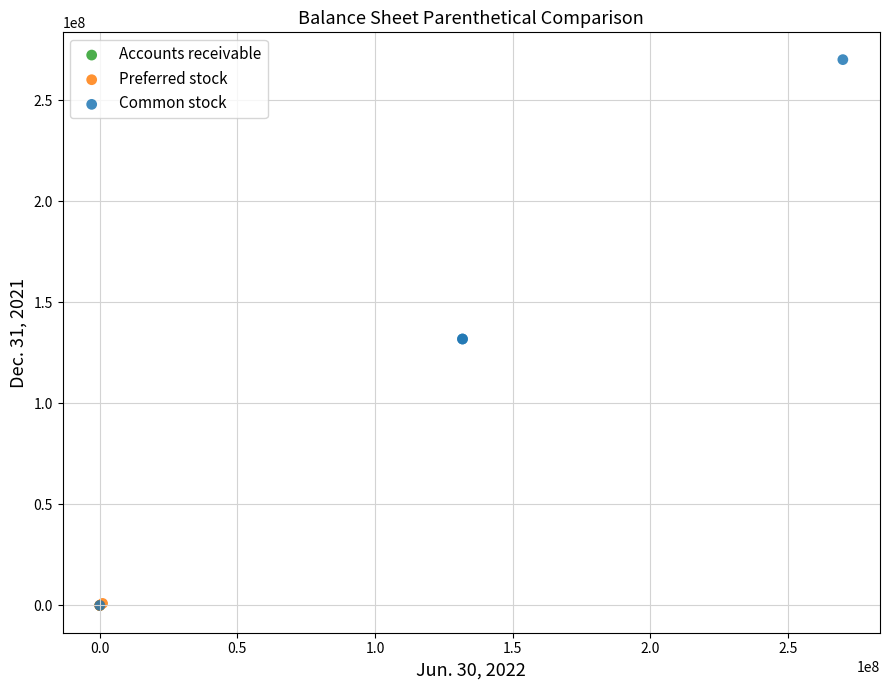

What are all the series names shown in the legend?

Accounts receivable, Preferred stock, Common stock